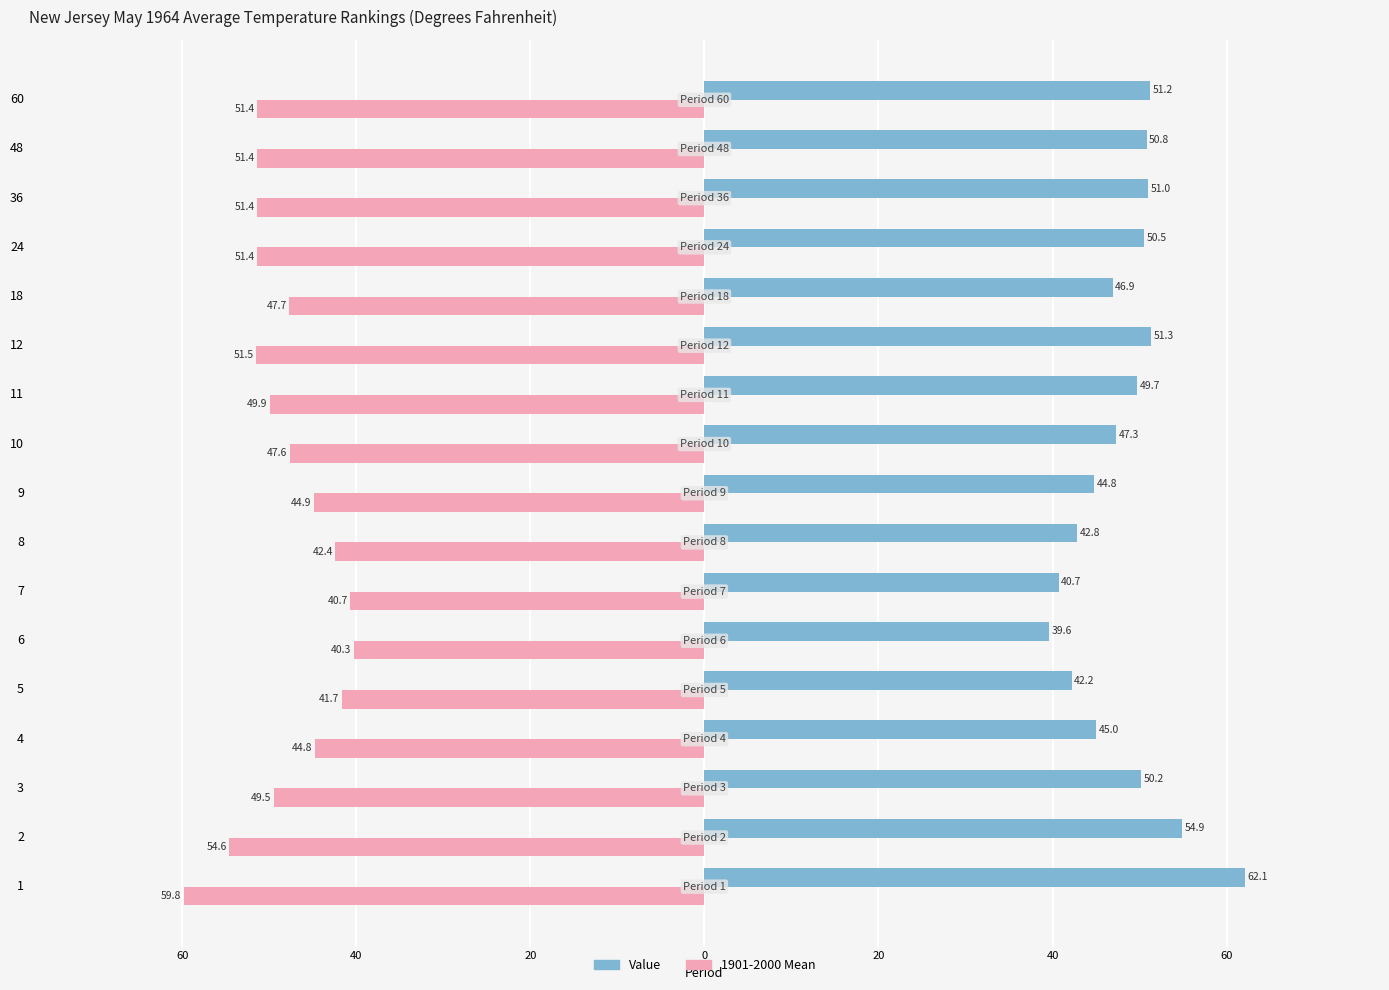

What are all the series names shown in the legend?

Value, 1901-2000 Mean